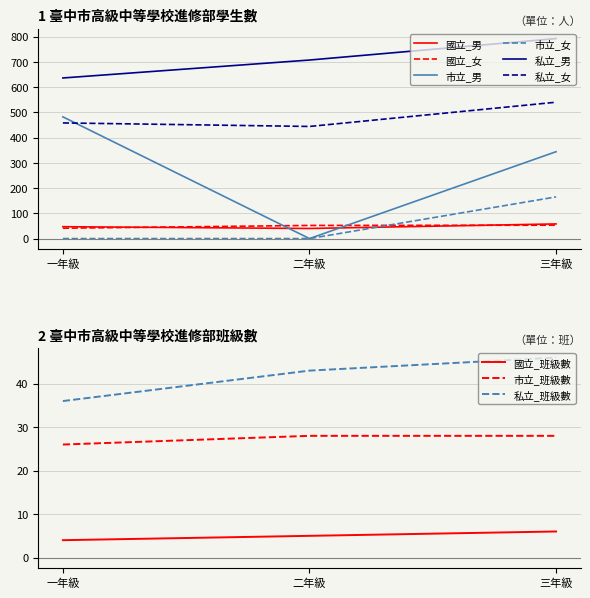

How many 私立_男 values are between 636 and 792?

3